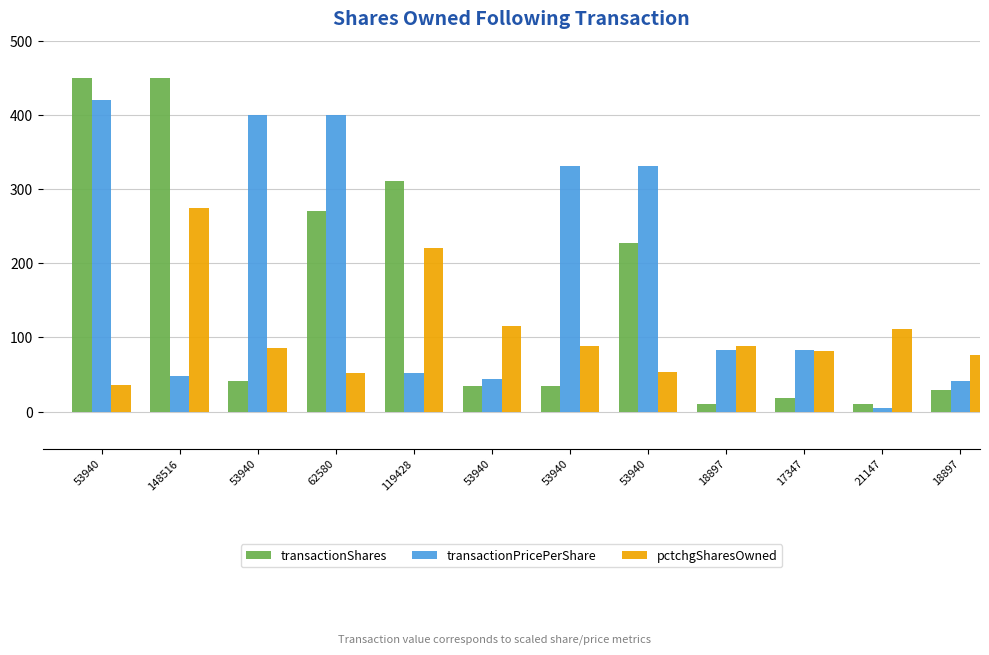

What is the difference between the pctchgSharesOwned values at 119428 and 17347?

139.0